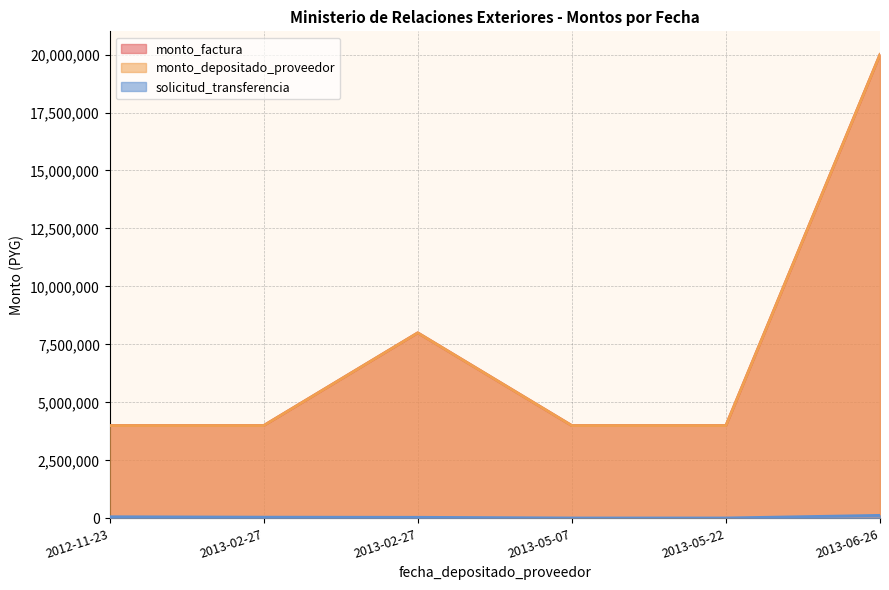

The monto_factura series shows 4000000 at 2012-11-23. True or false?

True